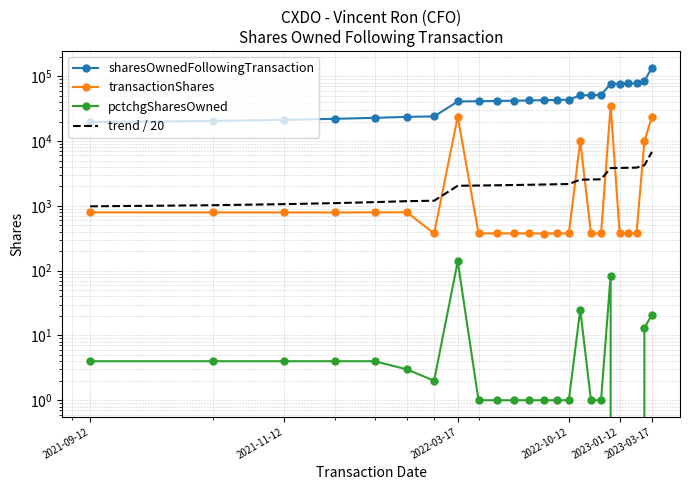

Where is the first local maximum for pctchgSharesOwned?

2022-03-17